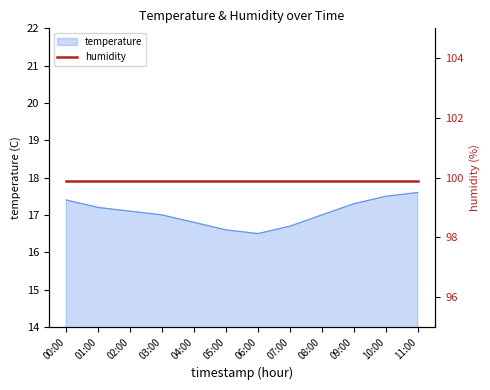

At which category does the data reach its first local valley?

06:00